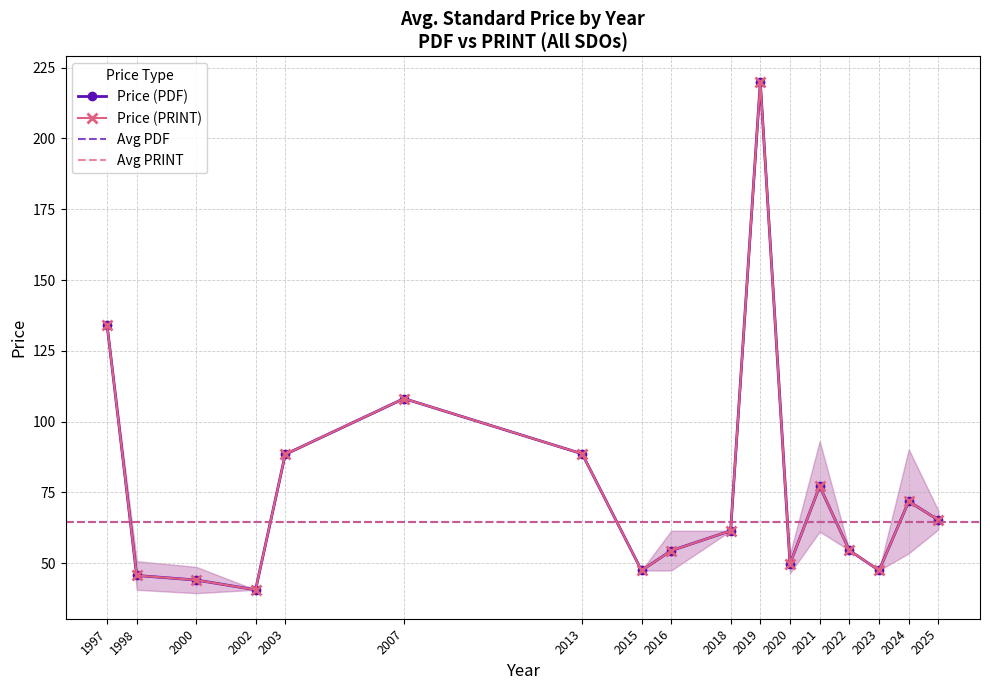

At which label does Price (PRINT) first exceed 61?

1997